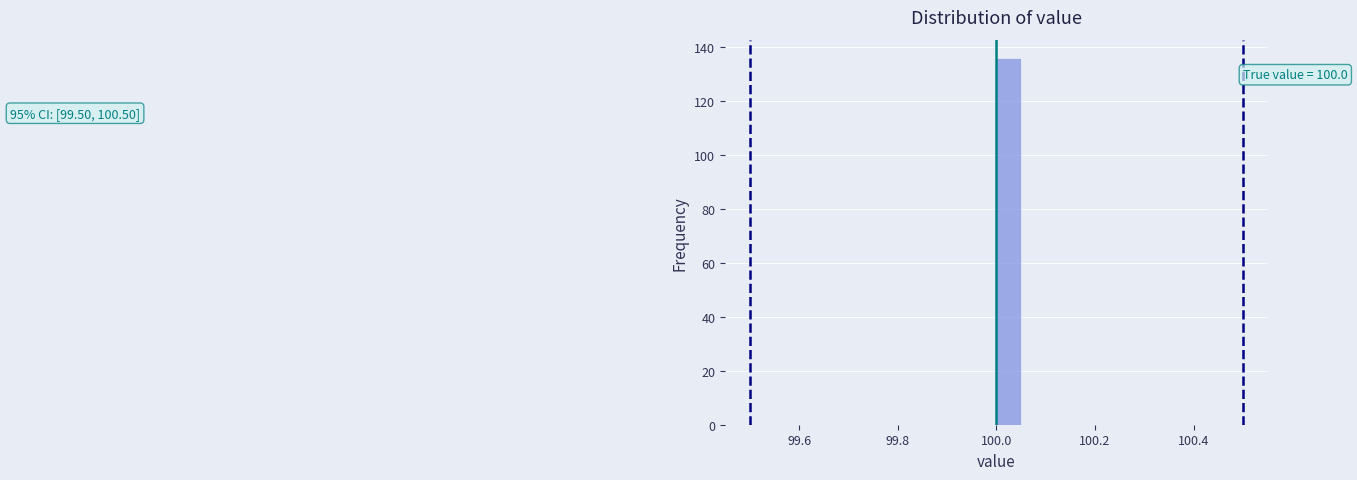

Read against the x-axis, roughly where is the centre of the tallest bar?

100.02